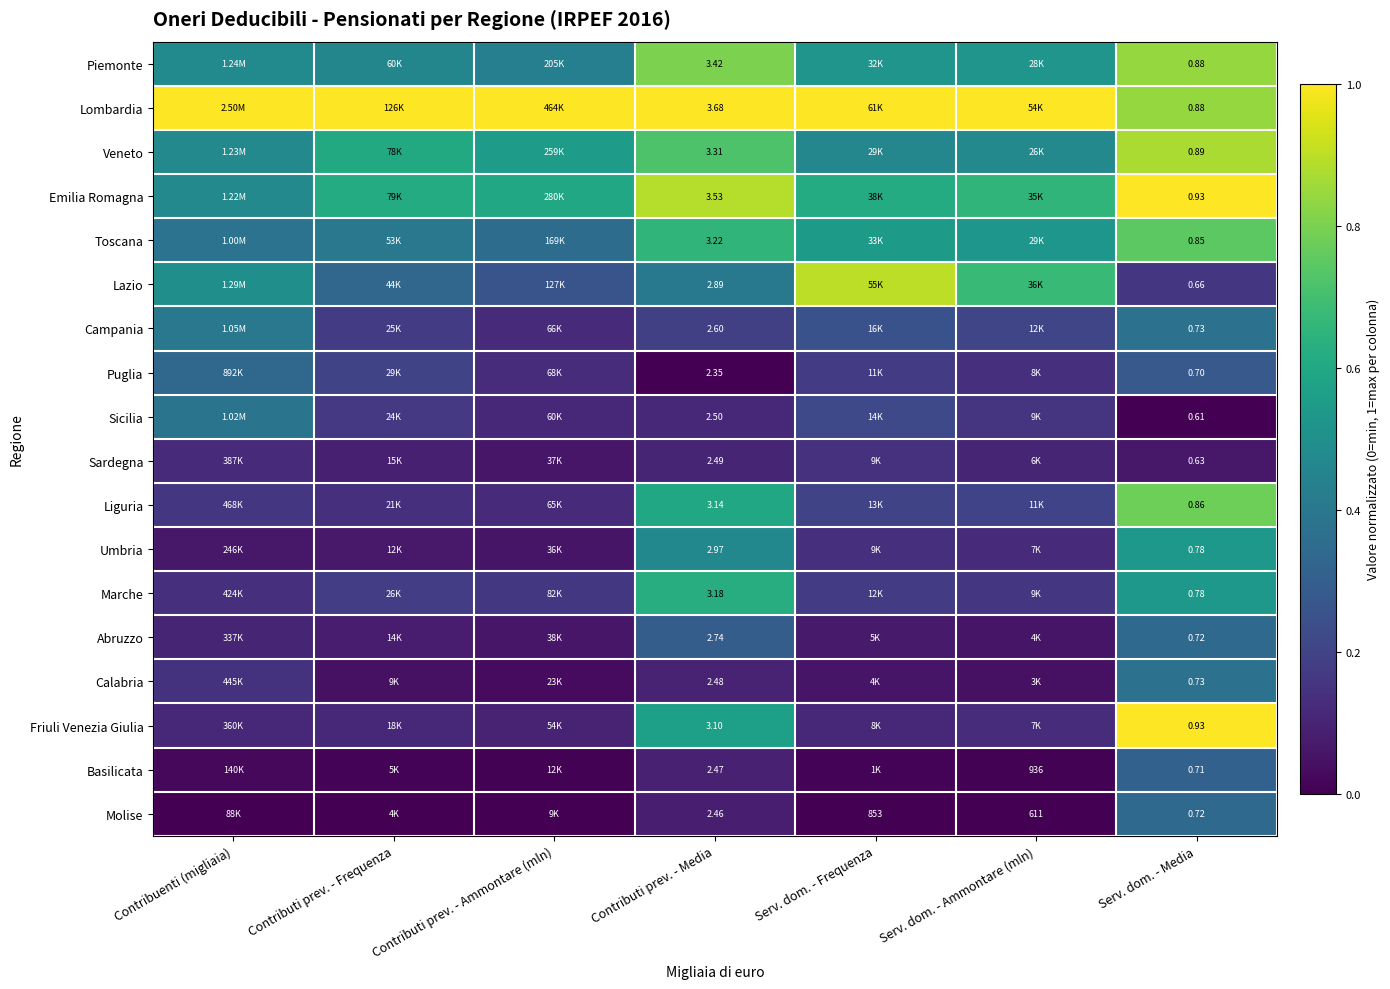

Which label corresponds to the largest value in the chart?

Contribuenti (migliaia)